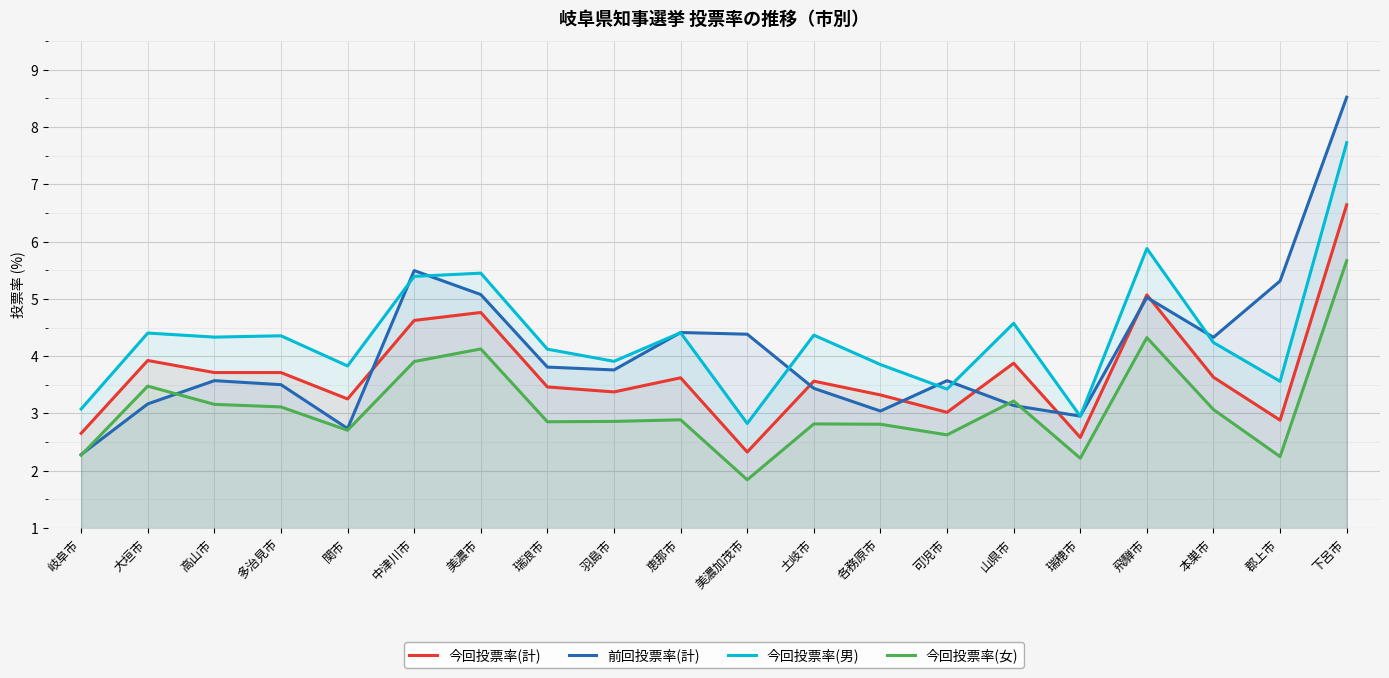

True or false: 今回投票率(男) has a value of 5.9 at 飛騨市.

True